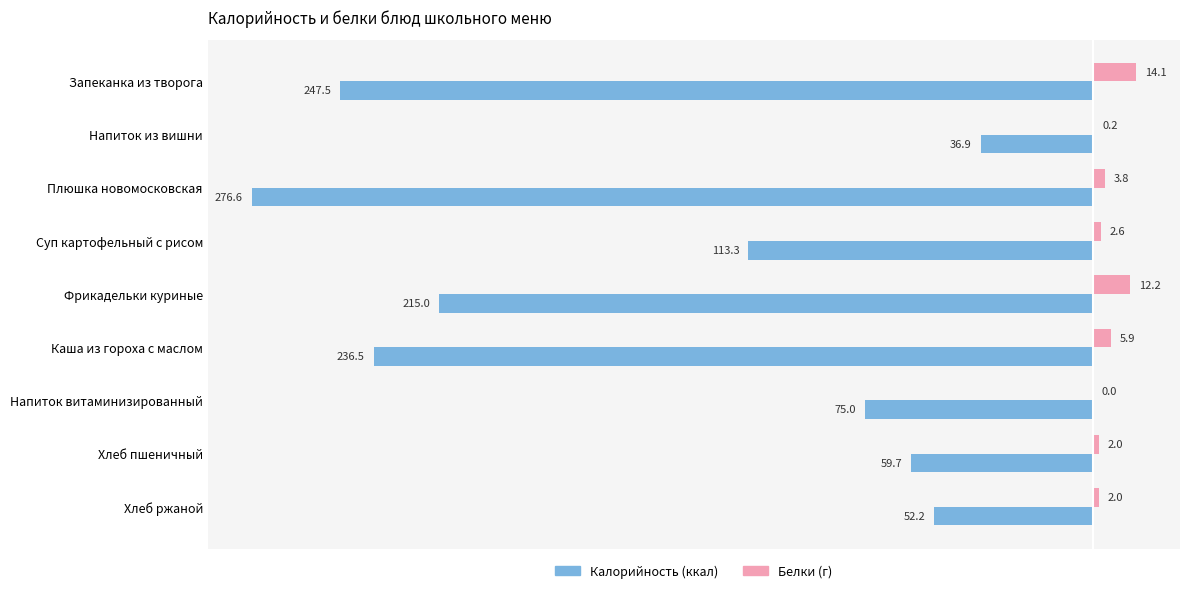

At which category is the sum across all series the highest?

Напиток из вишни